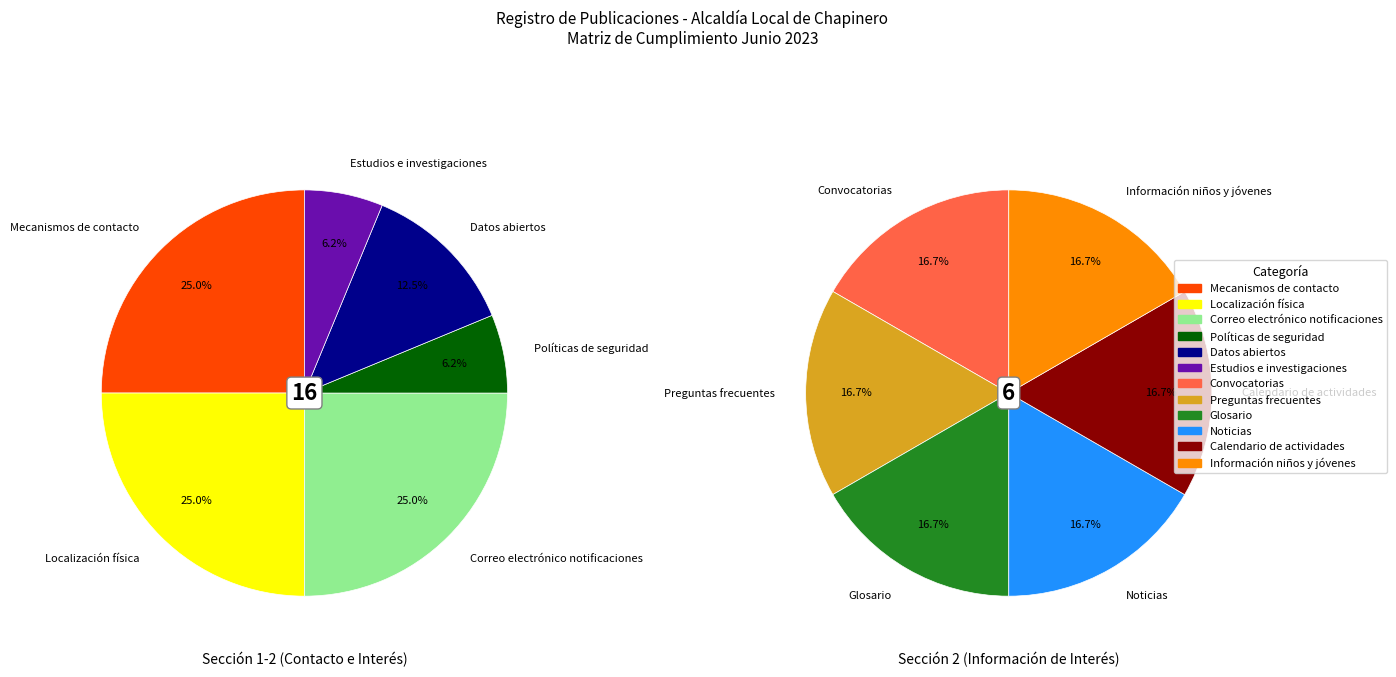

Is Información niños y jóvenes the majority of the pie?

No